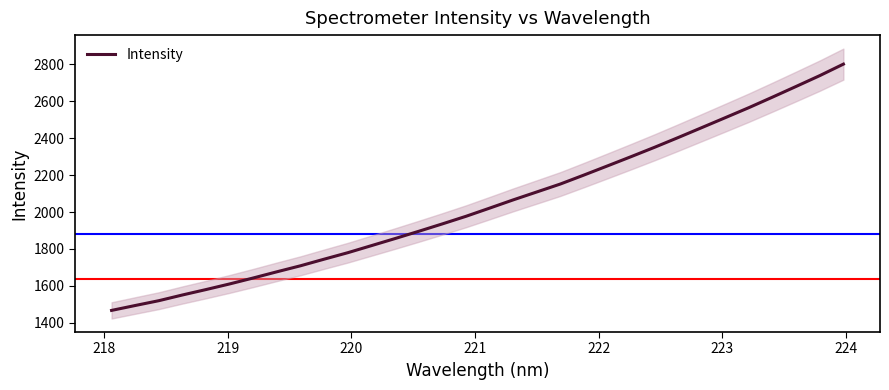

The value at 19 is 3158.9. True or false?

False